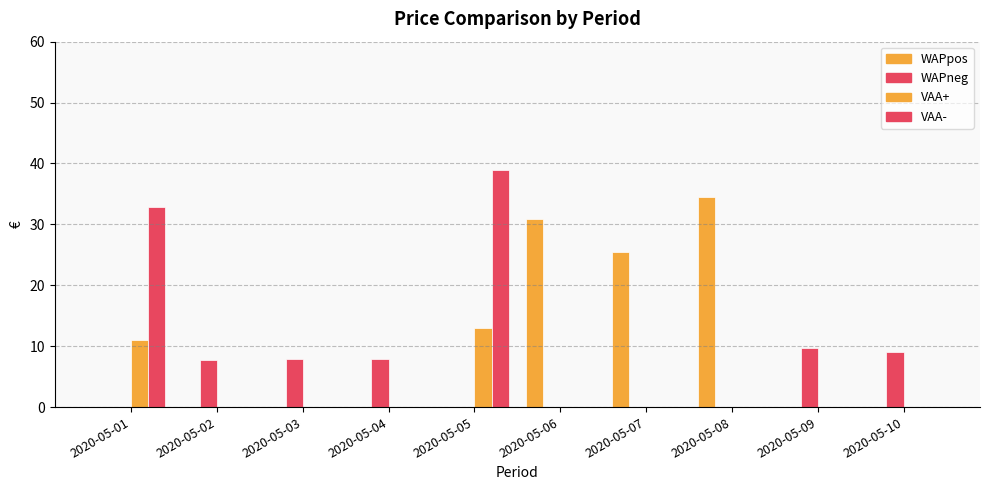

At which category is the sum across all series the highest?

2020-05-05